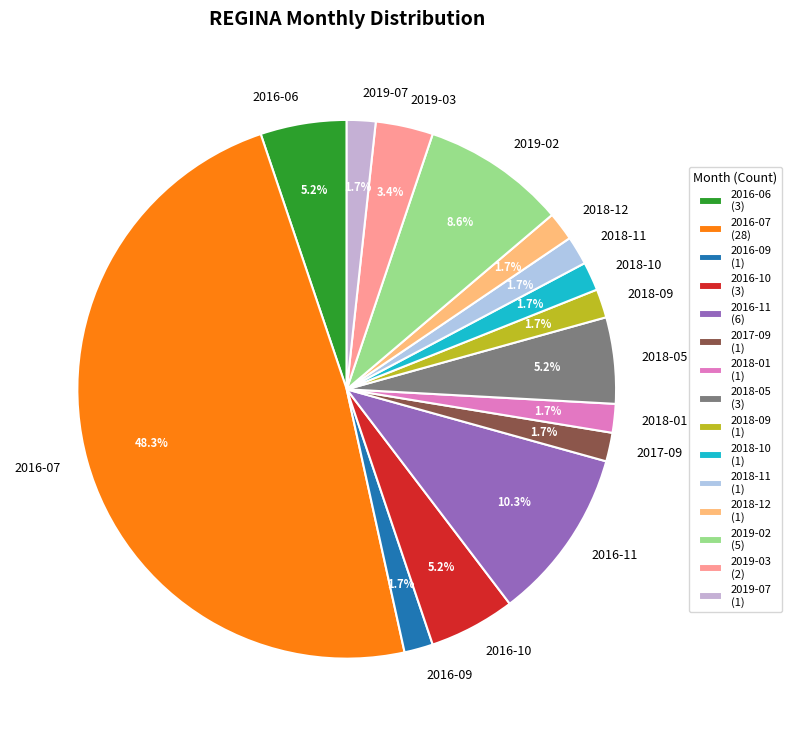

Is there a majority slice in this chart?

No